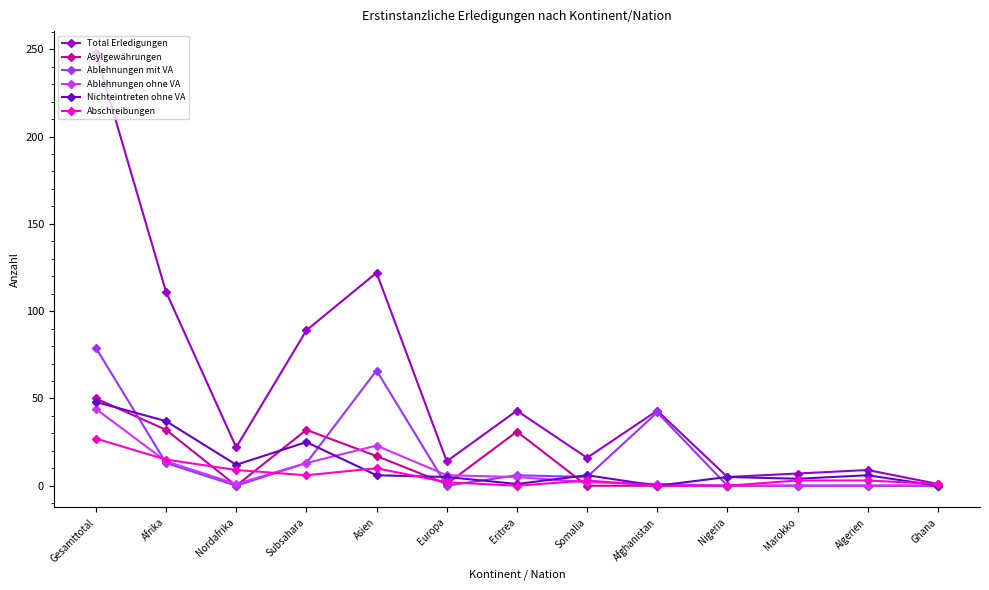

How many categories are shown in the chart?

13